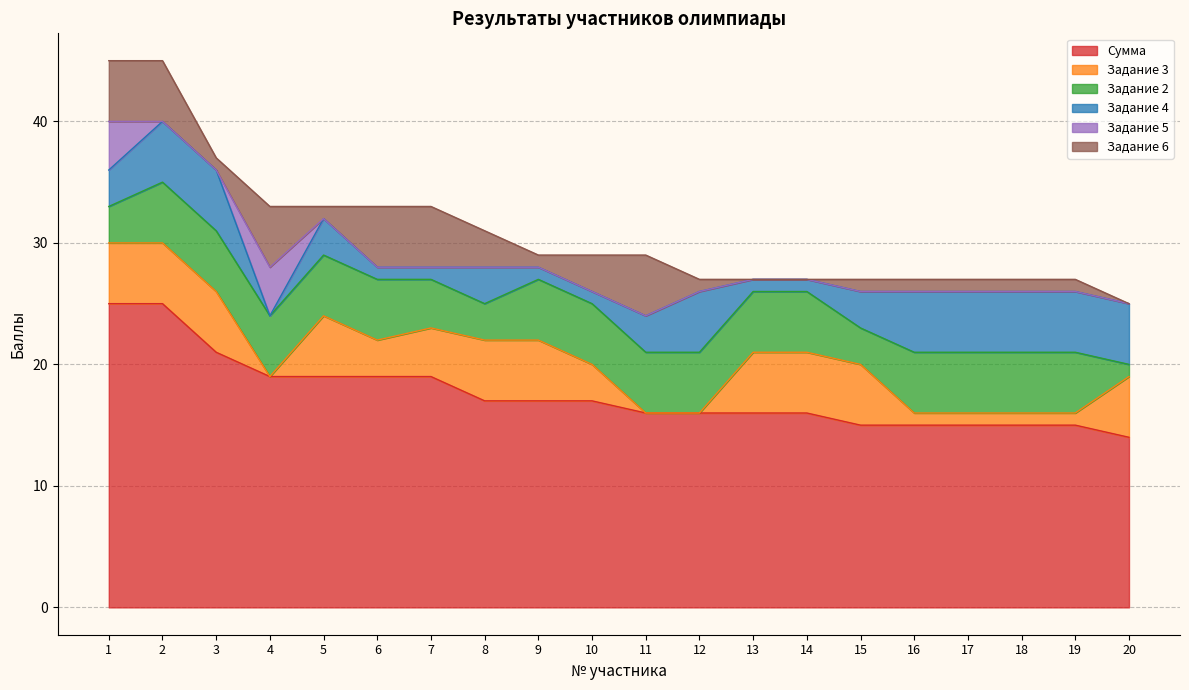

What are all the series names shown in the legend?

Сумма, Задание 3, Задание 2, Задание 4, Задание 5, Задание 6